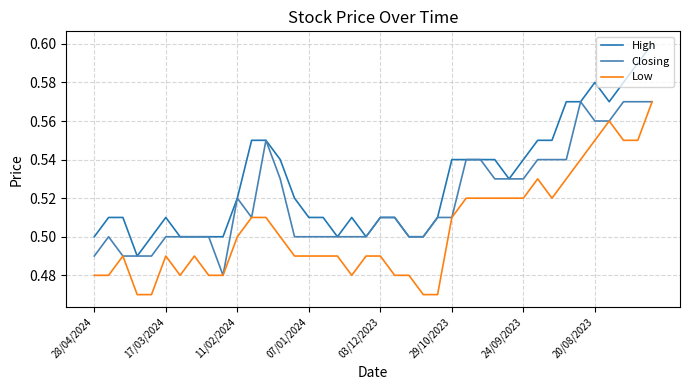

How many distinct data groups are displayed?

3